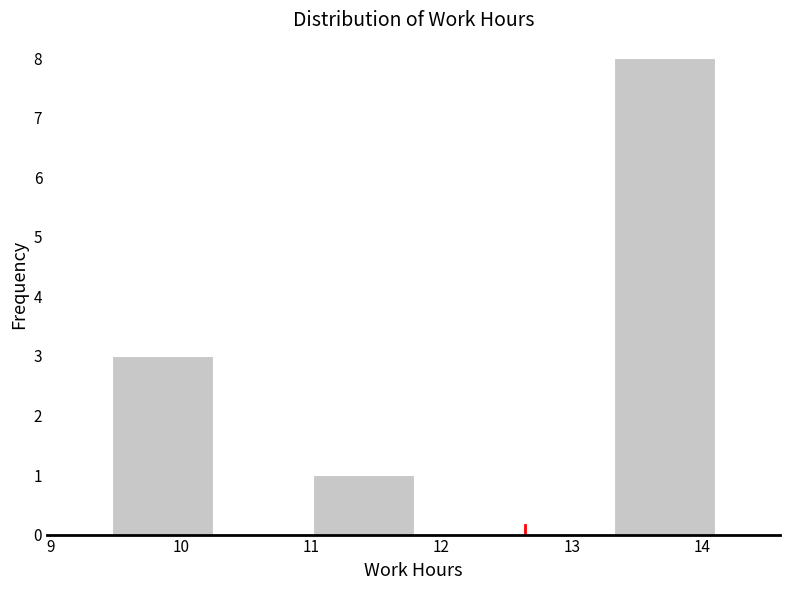

How tall is the bar that spans 9.5 to 10.2 on the x-axis? Neither the bar edges nor the heights are printed on the chart, so give them approximately, as read against the axes.

3